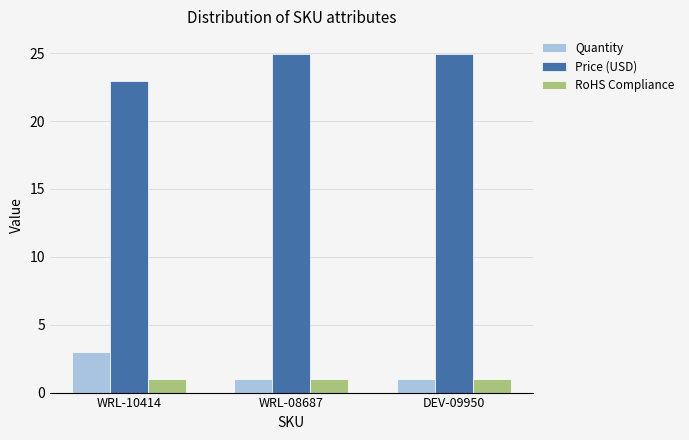

What is the minimum value shown in the chart?

1.0